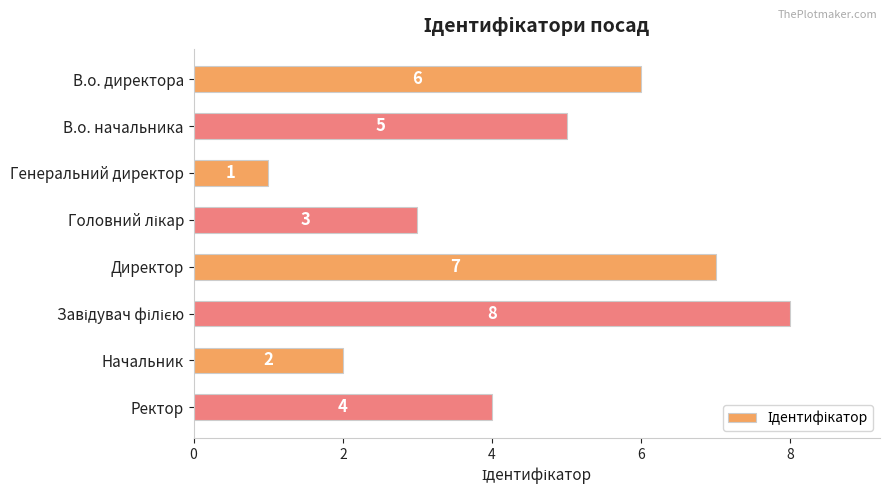

What is the change in value from В.о. начальника to Начальник?

-3